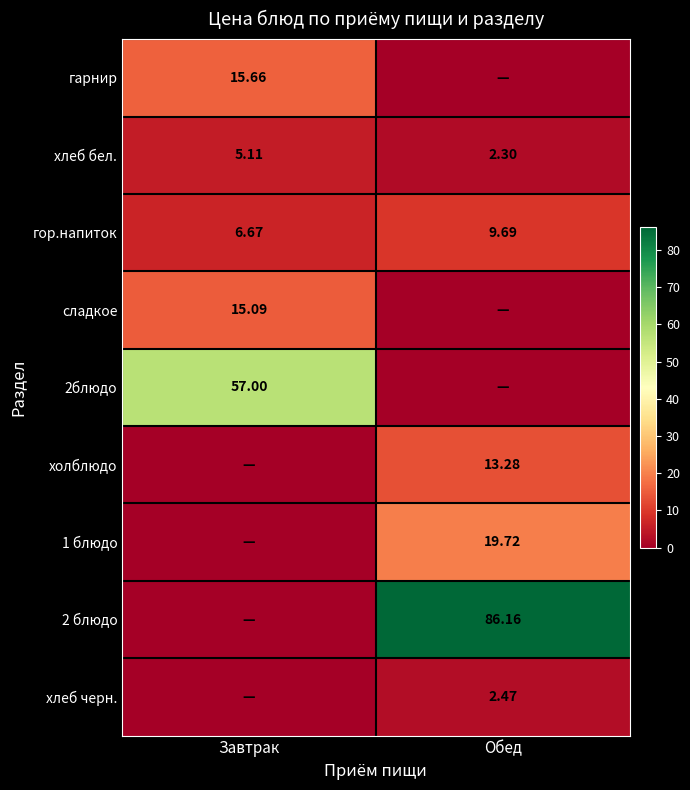

What is the minimum value for гор.напиток?

6.7